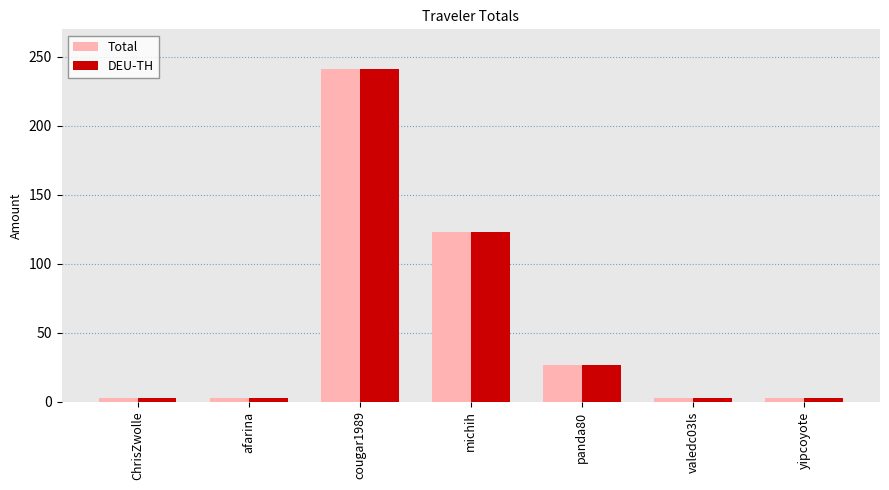

At which category is the sum across all series the highest?

cougar1989